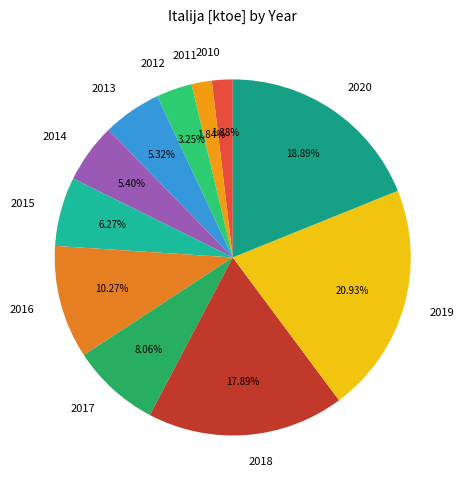

How many slices are in this pie chart?

11